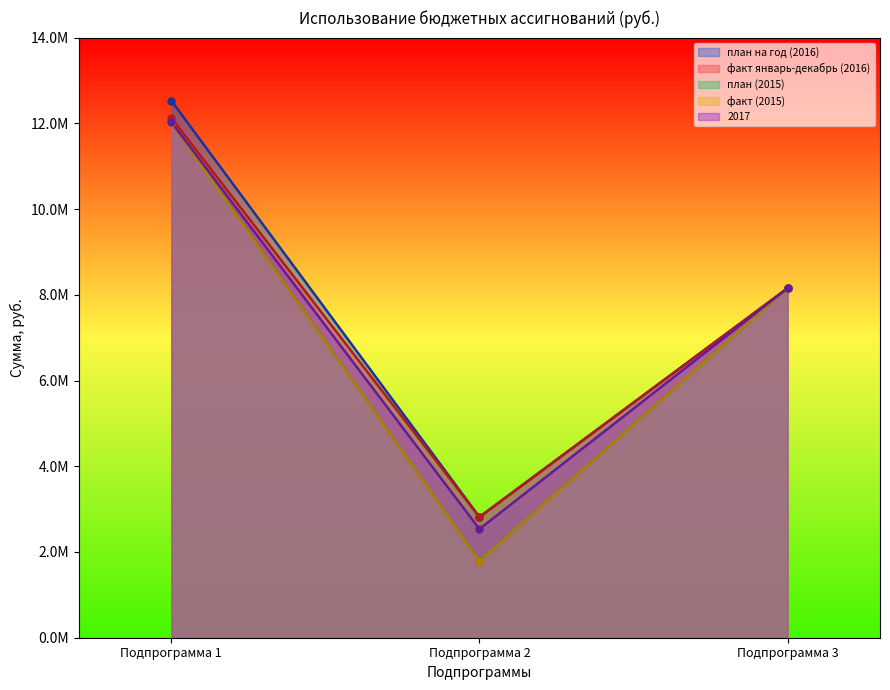

True or false: план на год (2016) has a value of 899536.1 at Подпрограмма 2.

False